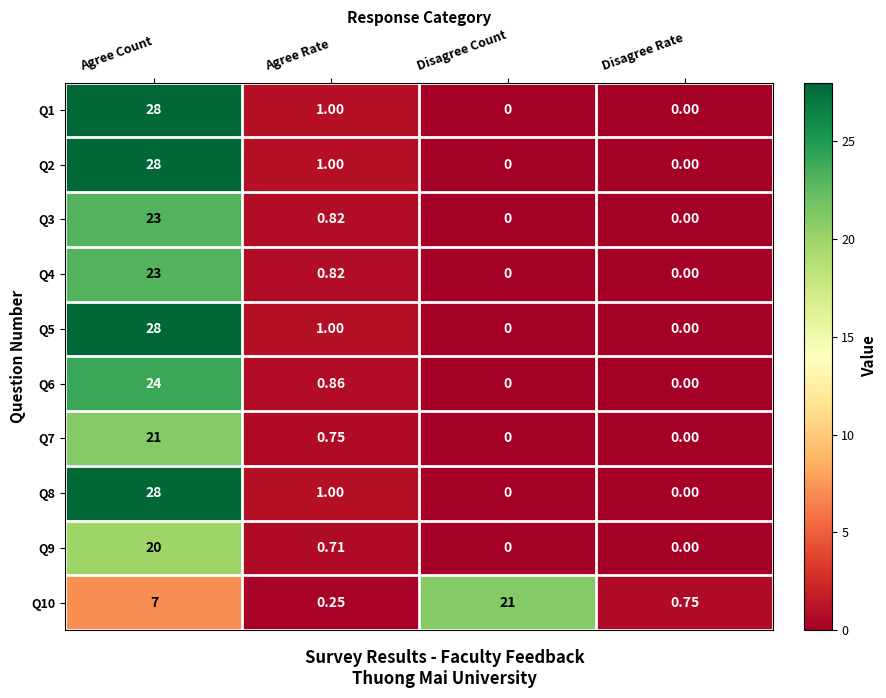

Which label corresponds to the largest value in the chart?

Agree Count